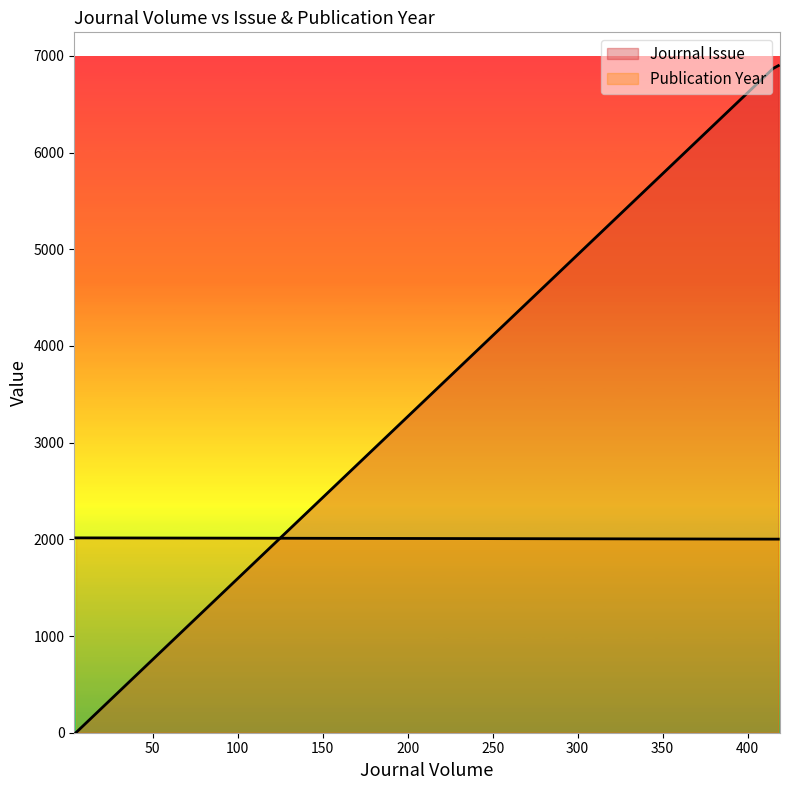

What is the difference between the highest and lowest values at 5?

2014